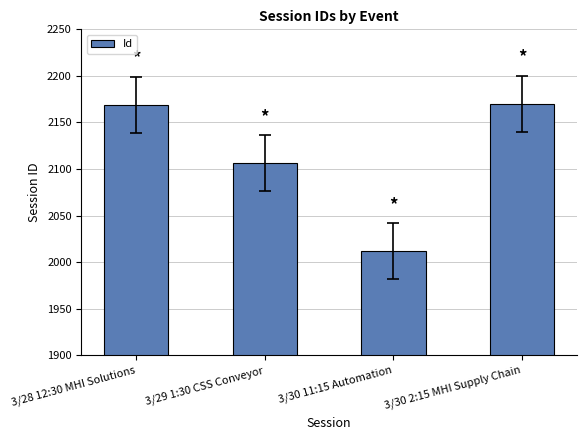

What is the value of the 1st bar from the left?

2169